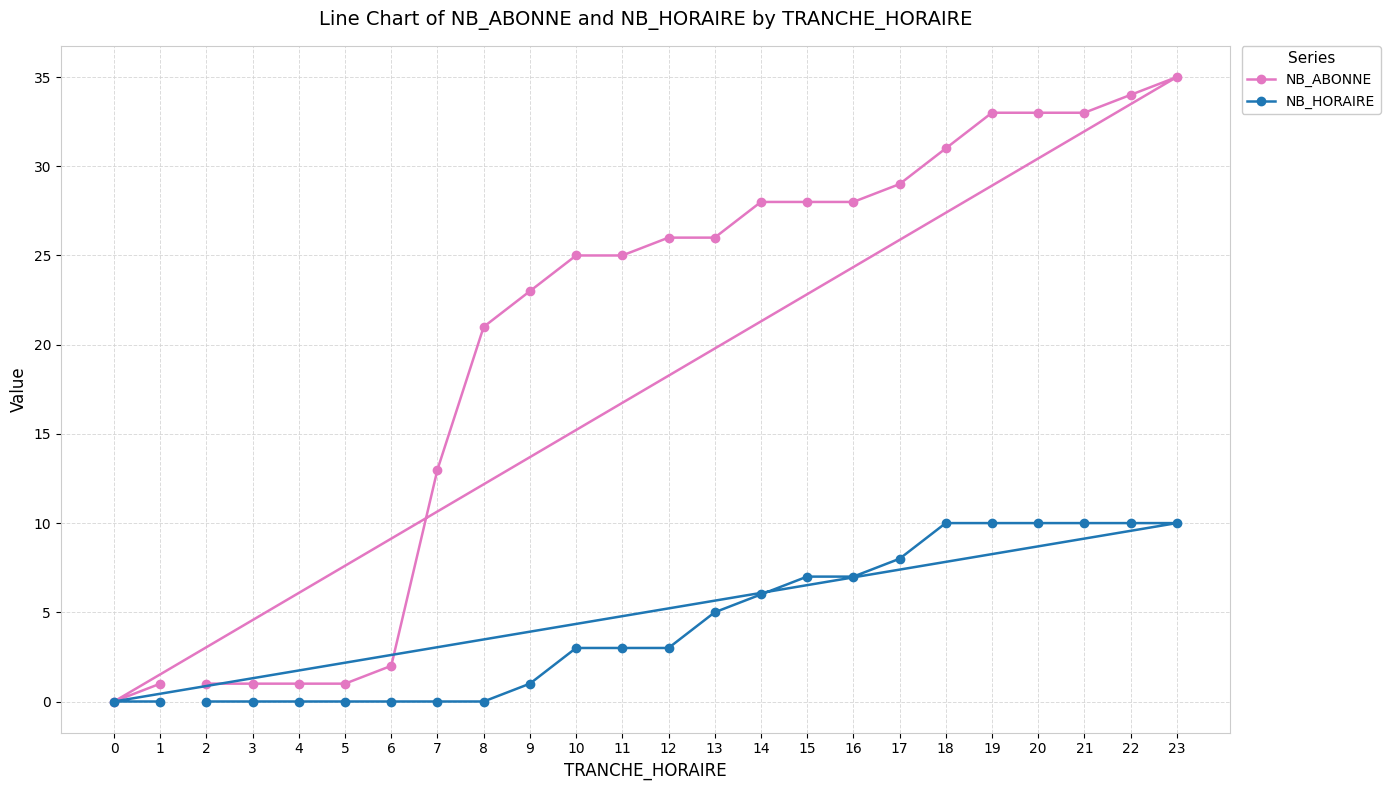

List the labels in order of NB_ABONNE value, smallest first.

0, 2, 3, 4, 5, 1, 6, 7, 8, 9, 10, 11, 12, 13, 14, 15, 16, 17, 18, 19, 20, 21, 22, 23